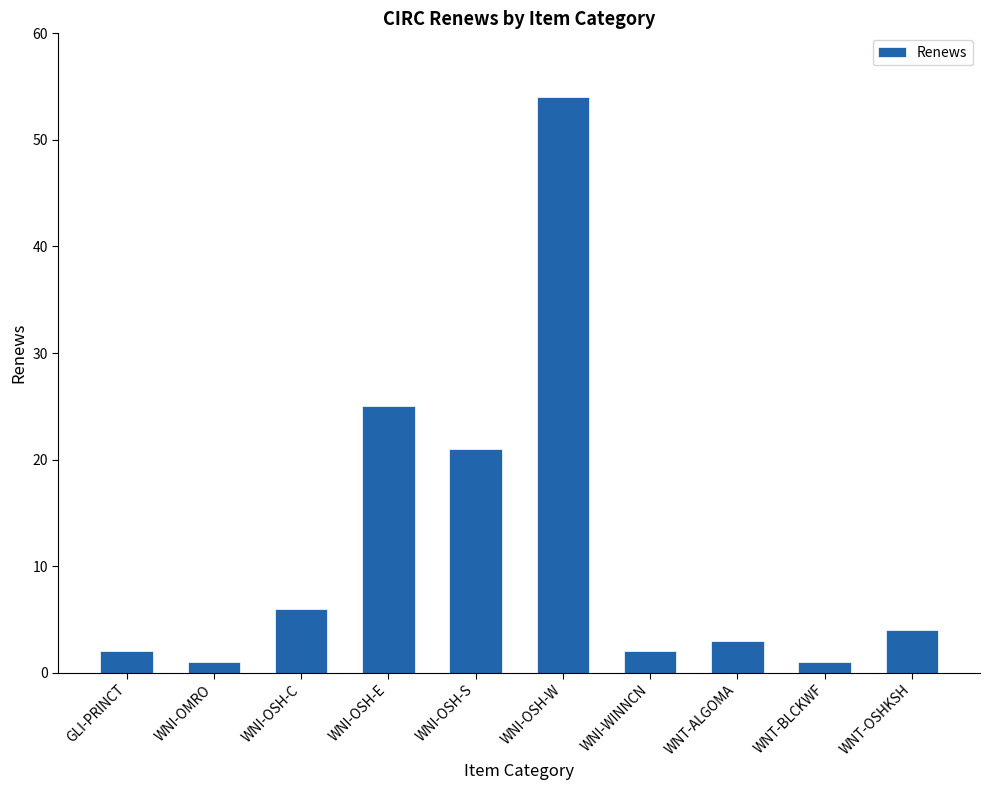

What is the minimum value shown in the chart?

1